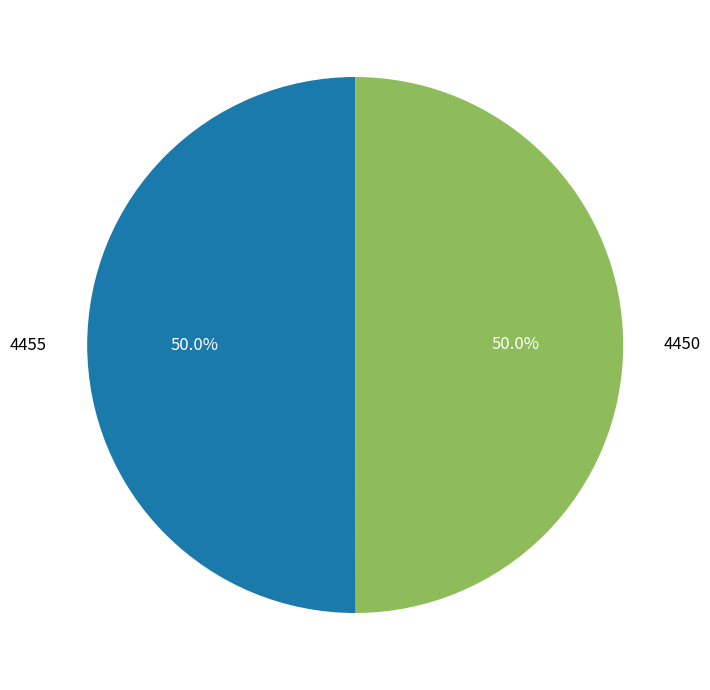

How many segments does this pie chart have?

2